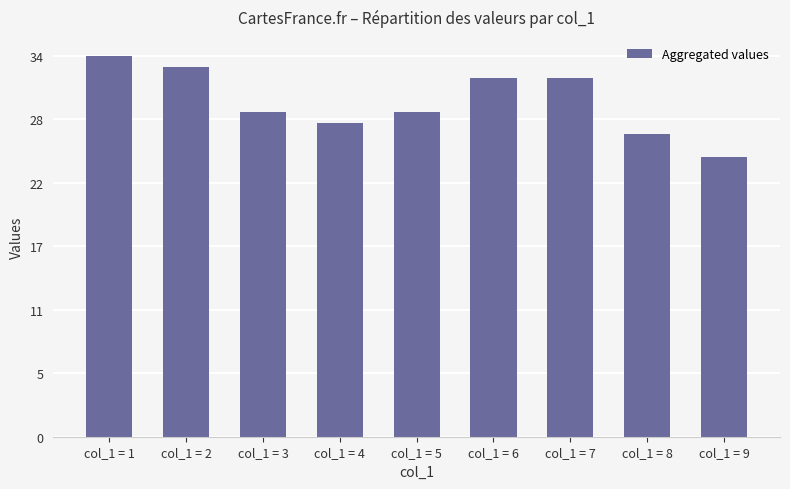

The value at col_1 = 7 is 32. True or false?

True